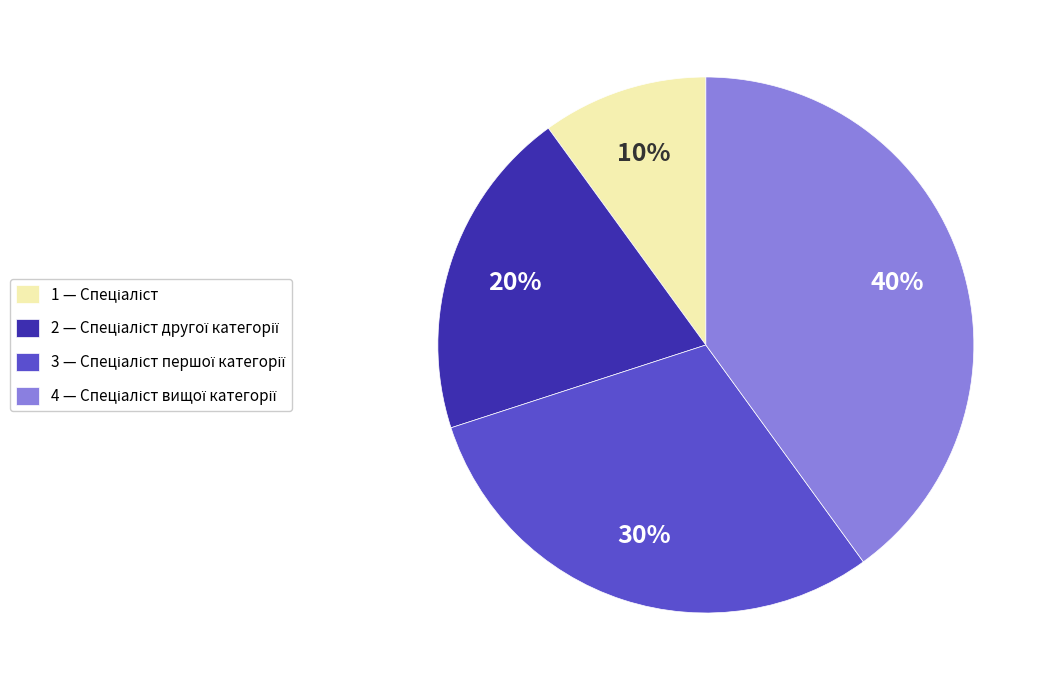

Does any single category account for the majority?

No